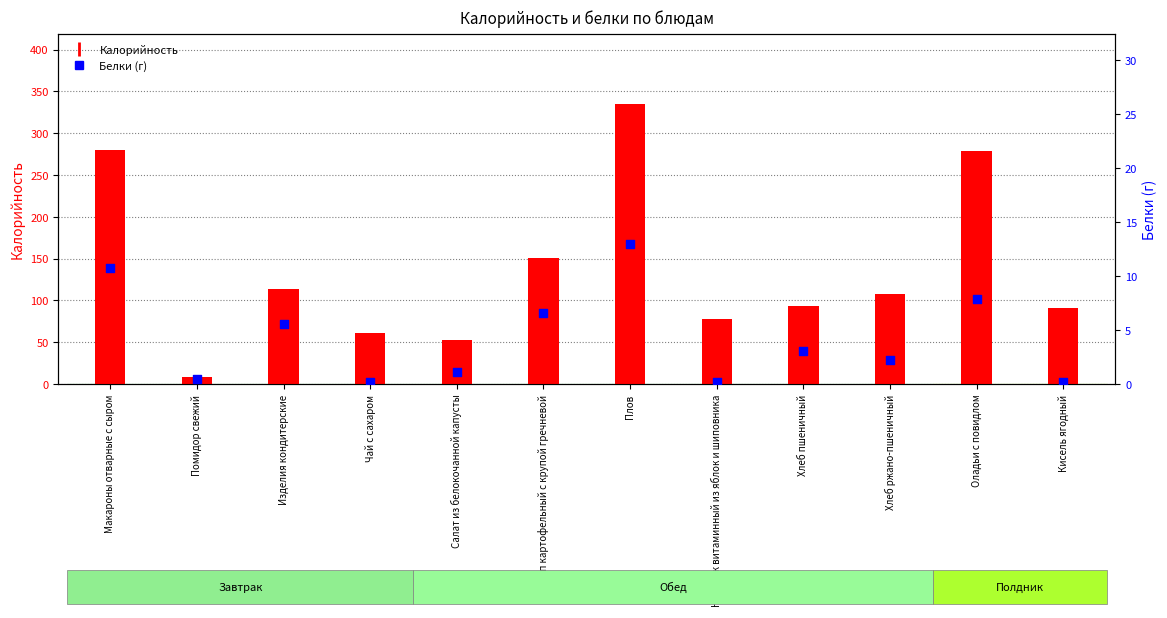

What is the total value across all series at Суп картофельный с крупой гречневой?

157.8